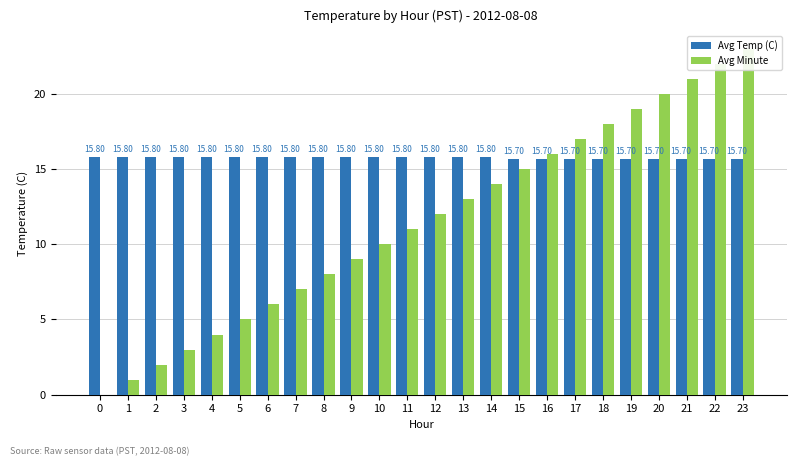

What is the value of the Avg Minute bar at the 24th from the left?

23.0